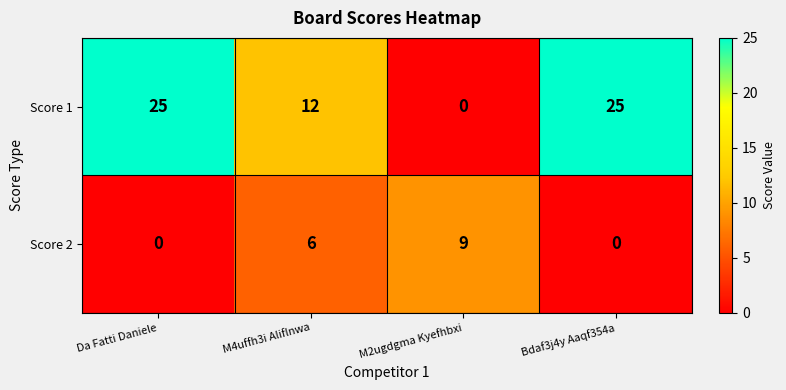

What is the total value across all series at M4uffh3i Aliflnwa?

18